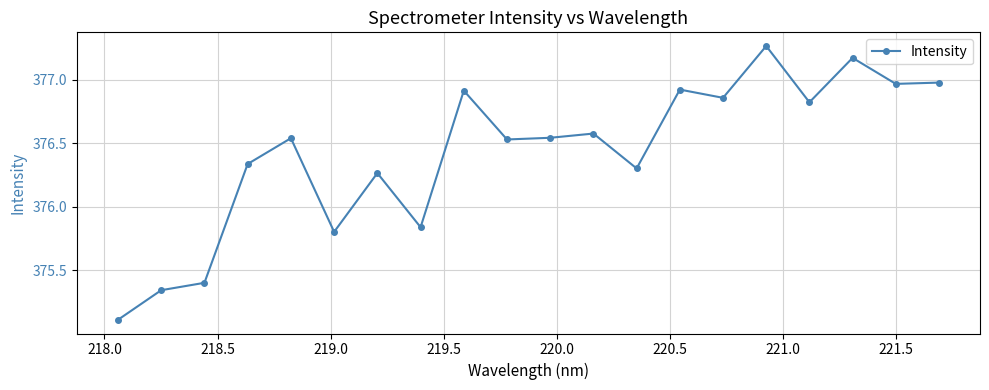

What is the minimum value shown in the chart?

375.1